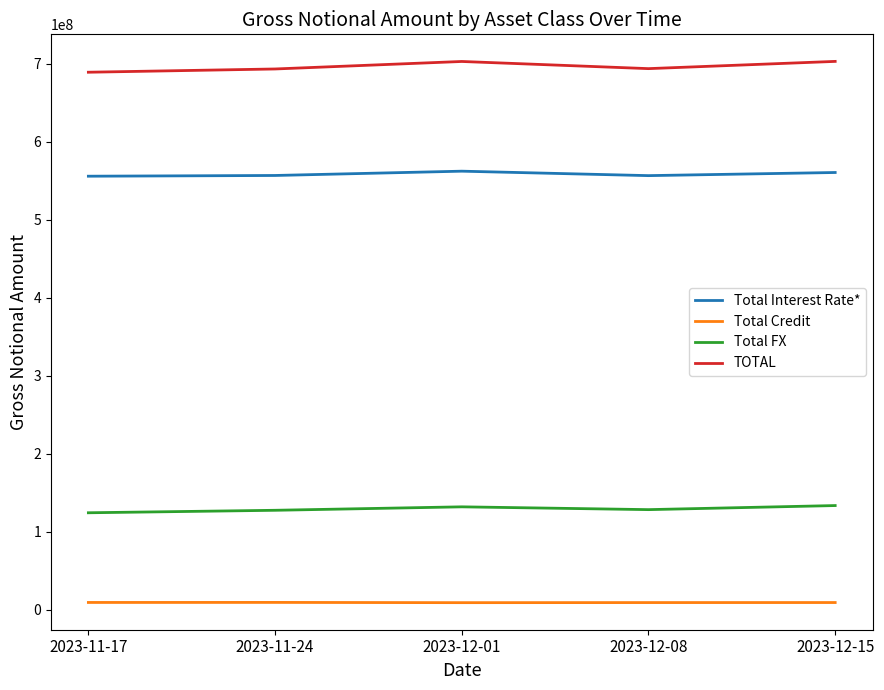

What are all the series names shown in the legend?

Total Interest Rate*, Total Credit, Total FX, TOTAL